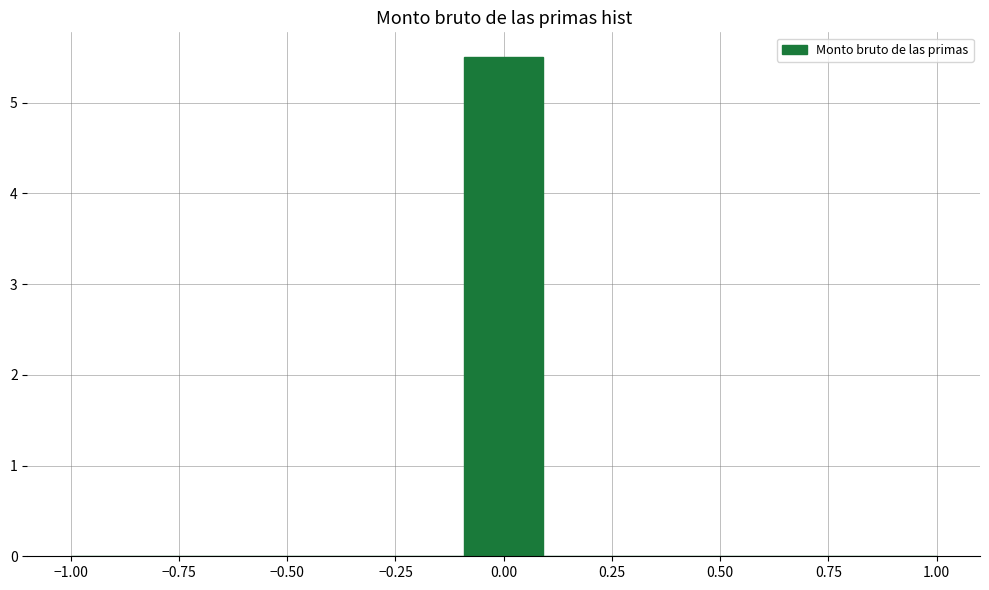

Read against the x-axis, roughly where is the centre of the tallest bar?

0.00